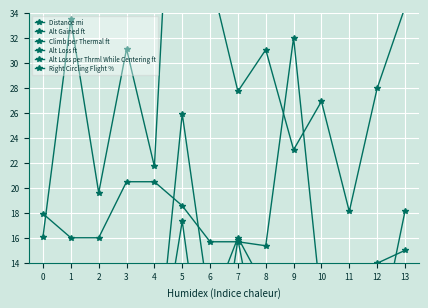

What is the highest value of the Alt Loss per Thrml While Centering ft series?

18.1